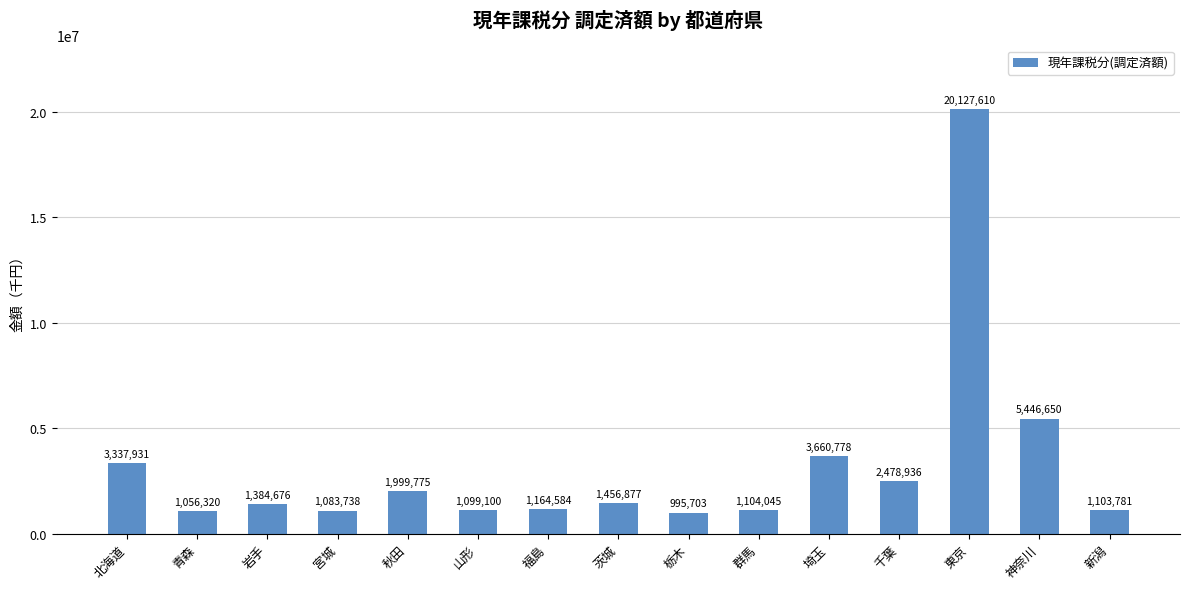

Which has a higher value, 北海道 or 新潟?

北海道